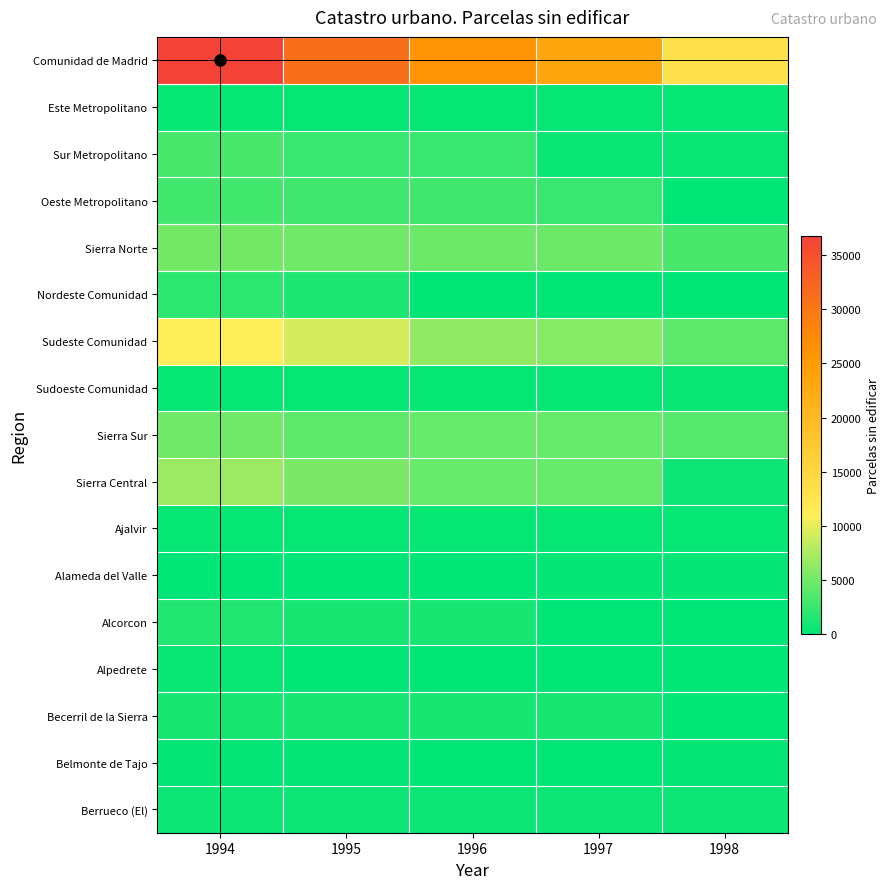

Which category has the lowest value across all series?

1998